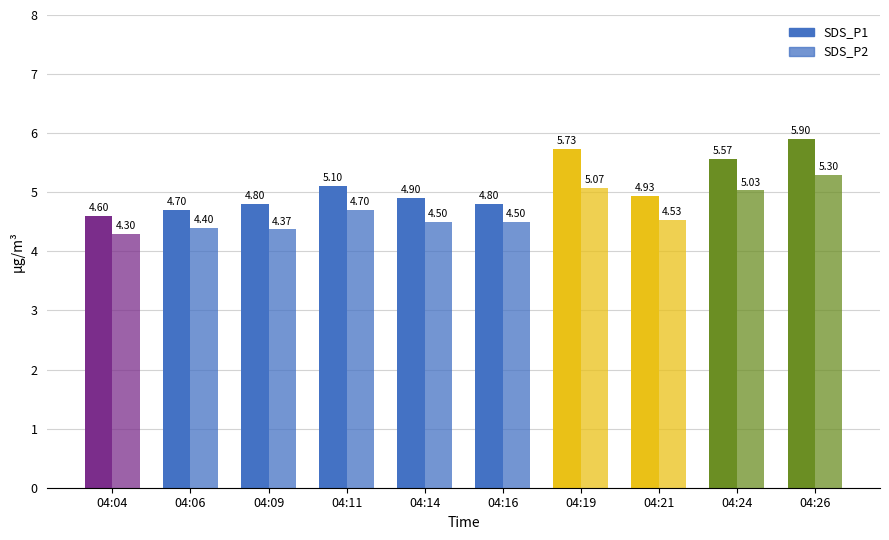

Does the chart contain stacked bars?

No